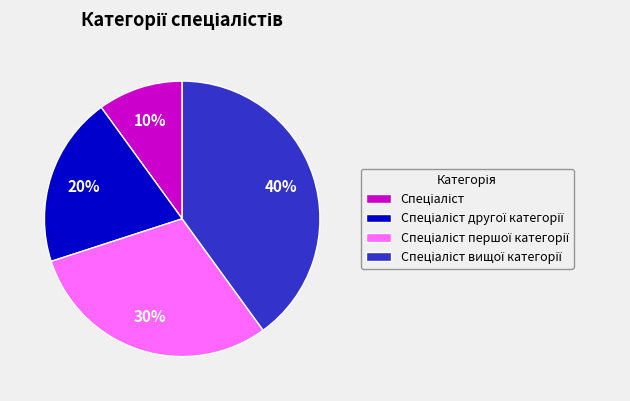

To the nearest percent, what is the difference between the largest and smallest slice percentages?

30%